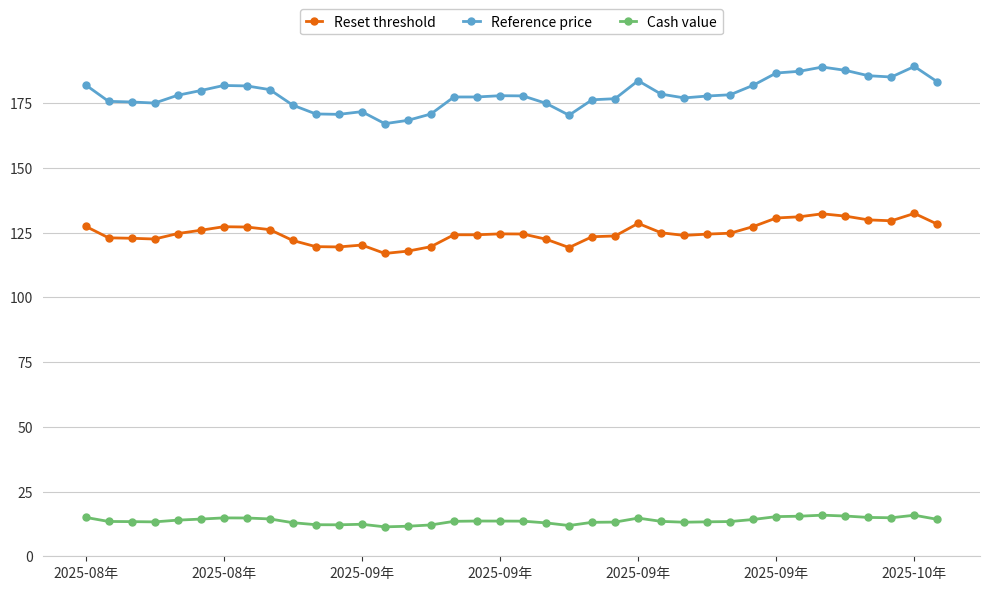

What is the maximum value for Cash value?

15.9